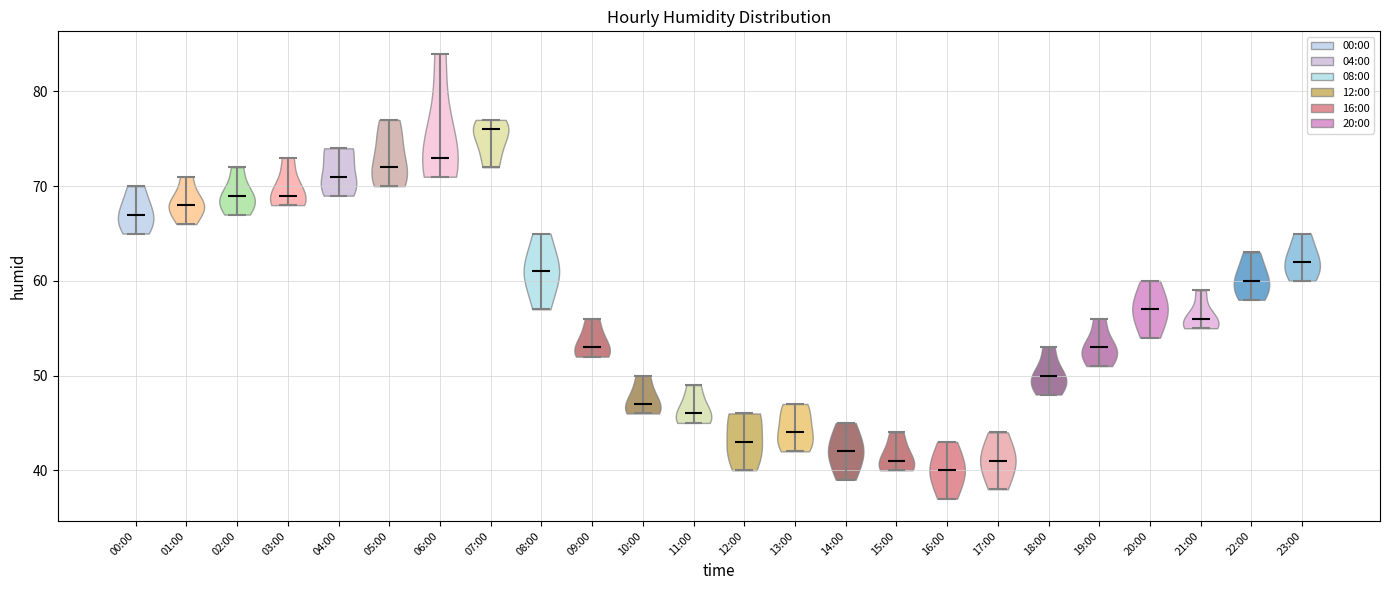

What is the lowest point the violin for 02:00 reaches on the y-axis? The values are not printed on the chart, so give them approximately, as read against the axis.

67